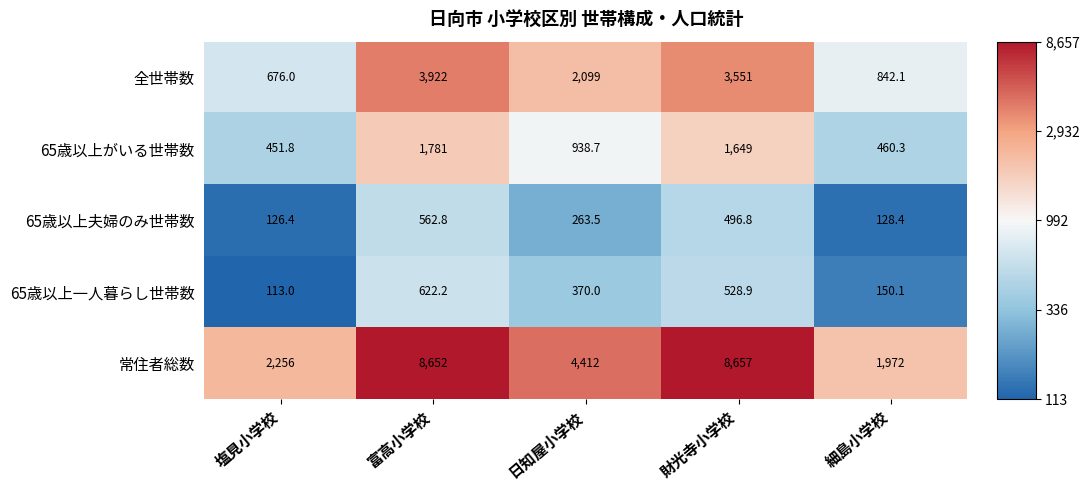

Where is 全世帯数 nearest to the value 2299?

日知屋小学校